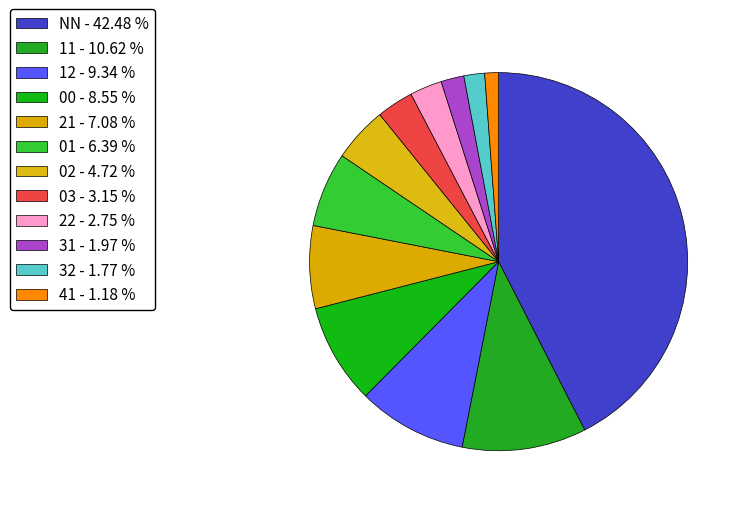

How many segments does this pie chart have?

12